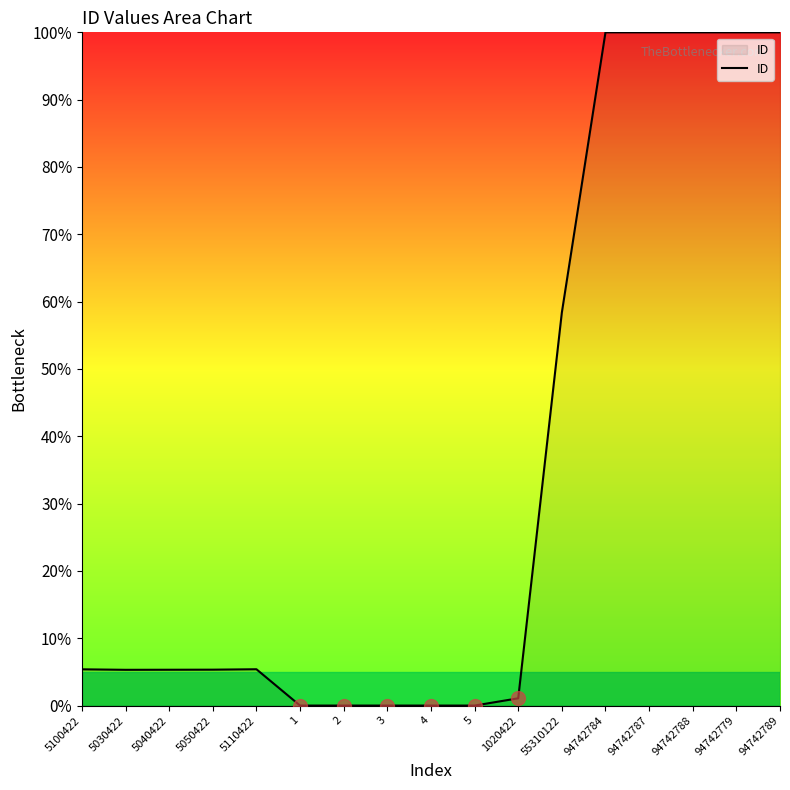

What position from the left is 5040422?

3